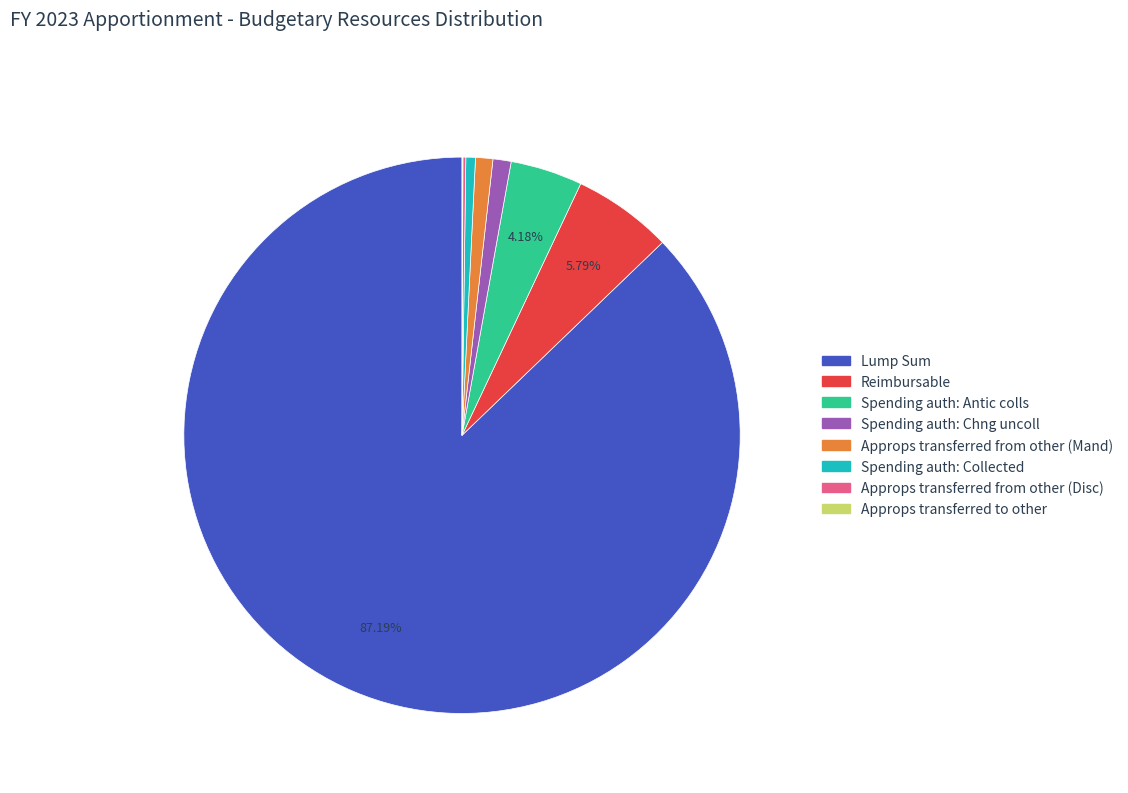

Which slice represents more than half of the pie?

Lump Sum